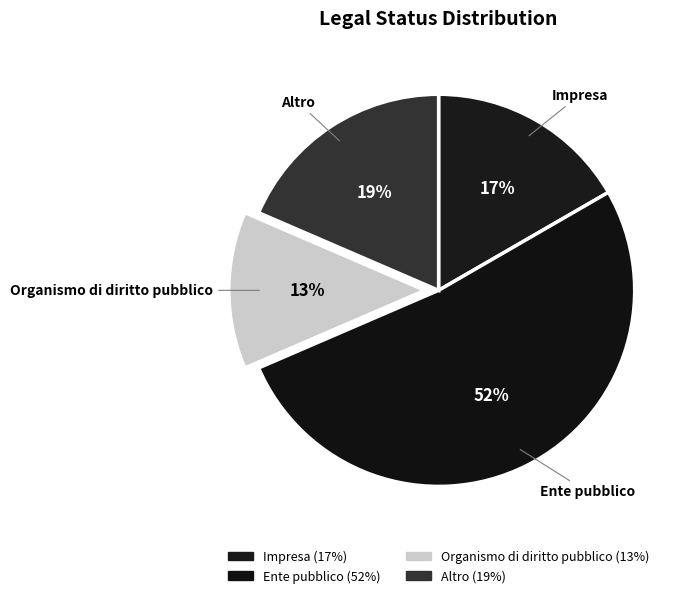

What is the majority slice?

Ente pubblico